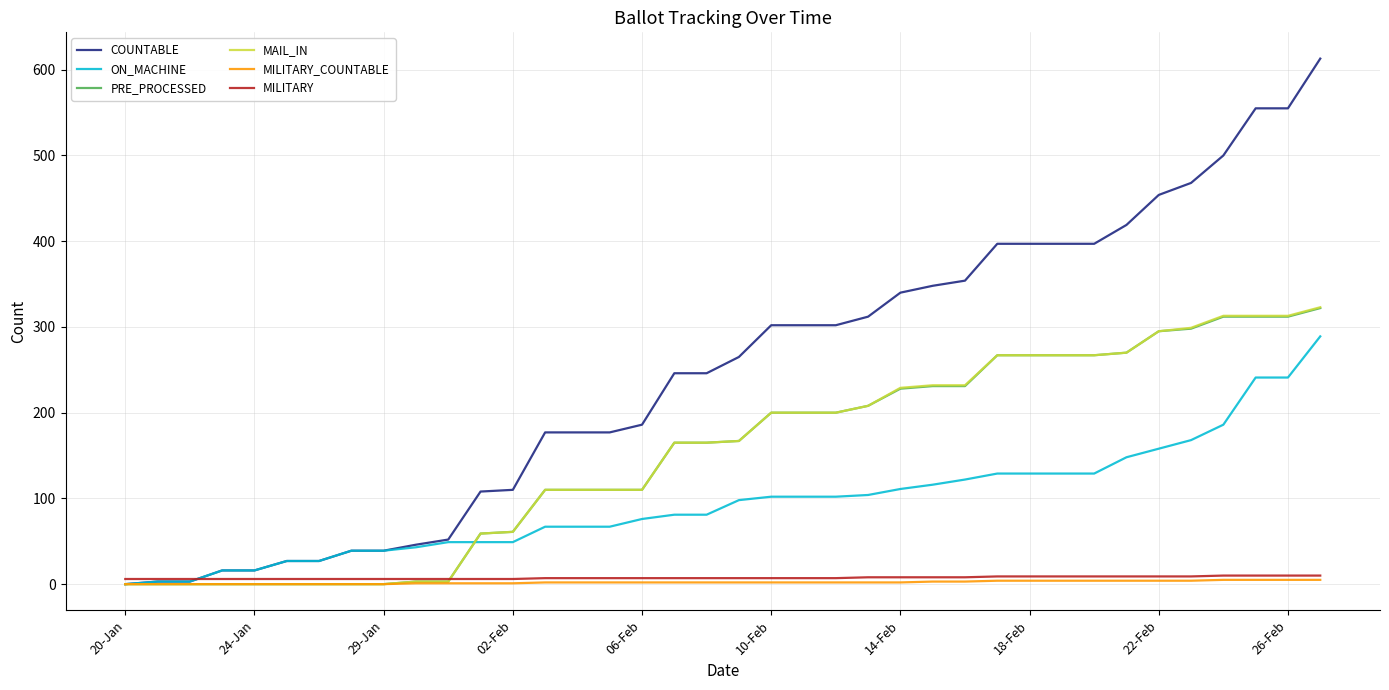

How many intersections are there between MAIL_IN and MILITARY?

1